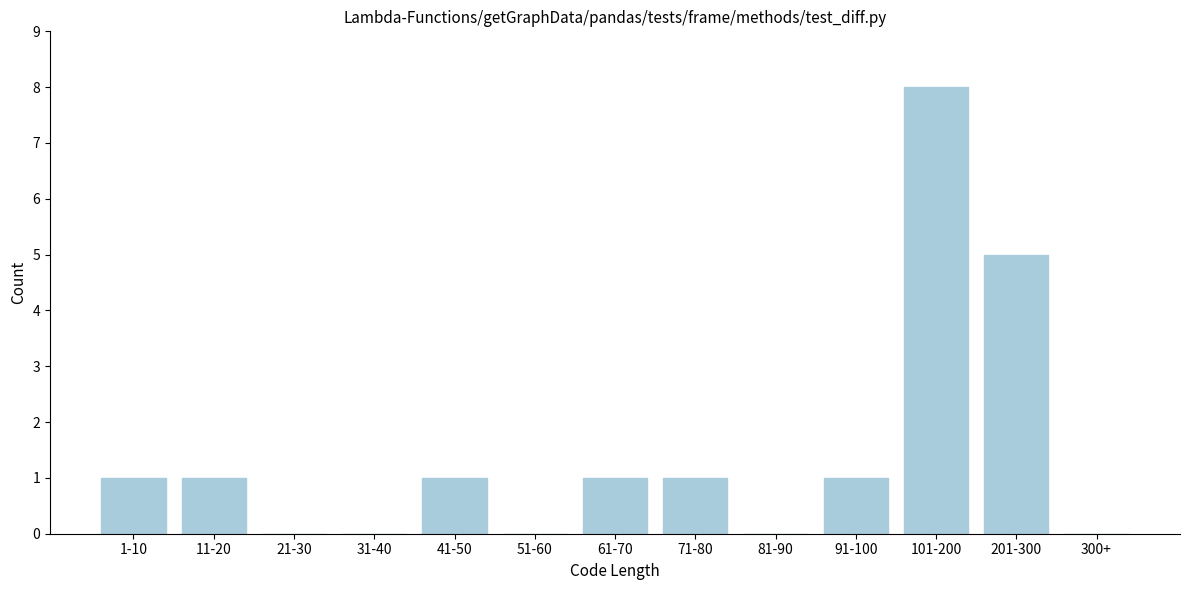

Reading left to right, what are all the values shown in this chart?

1-10=1	11-20=1	21-30=0	31-40=0	41-50=1	51-60=0	61-70=1	71-80=1	81-90=0	91-100=1	101-200=8	201-300=5	300+=0